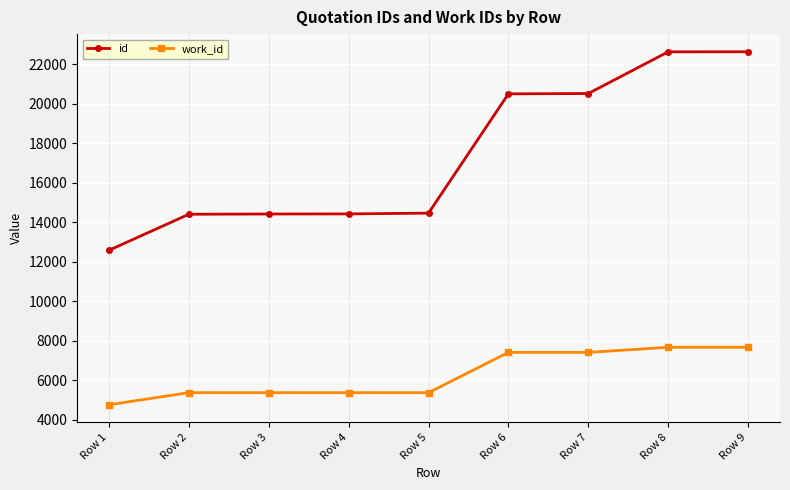

True or false: work_id and id cross at least once.

False